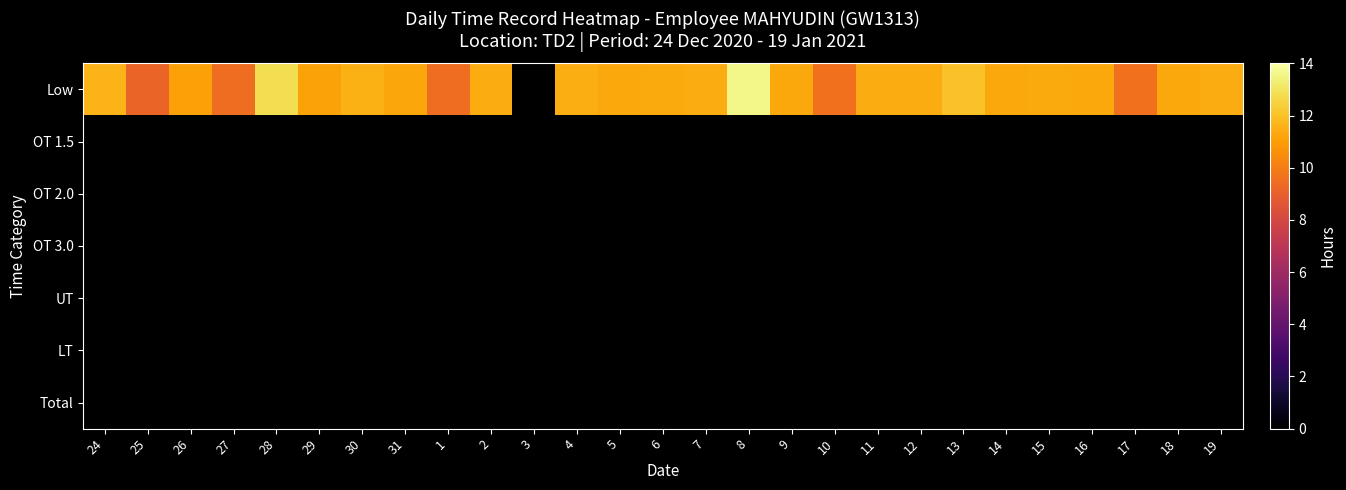

Reading left to right, list all the values displayed in this chart.

Low: 24=11.6	25=9.2	26=11.1	27=9.5	28=12.8	29=11.1	30=11.5	31=11.3	1=9.5	2=11.4	3=0.0	4=11.4	5=11.3	6=11.3	7=11.4	8=13.6	9=11.3	10=9.6	11=11.4	12=11.4	13=12.0	14=11.3	15=11.3	16=11.3	17=9.6	18=11.3	19=11.4
OT 1.5: 24=0.0	25=0.0	26=0.0	27=0.0	28=0.0	29=0.0	30=0.0	31=0.0	1=0.0	2=0.0	3=0.0	4=0.0	5=0.0	6=0.0	7=0.0	8=0.0	9=0.0	10=0.0	11=0.0	12=0.0	13=0.0	14=0.0	15=0.0	16=0.0	17=0.0	18=0.0	19=0.0
OT 2.0: 24=0.0	25=0.0	26=0.0	27=0.0	28=0.0	29=0.0	30=0.0	31=0.0	1=0.0	2=0.0	3=0.0	4=0.0	5=0.0	6=0.0	7=0.0	8=0.0	9=0.0	10=0.0	11=0.0	12=0.0	13=0.0	14=0.0	15=0.0	16=0.0	17=0.0	18=0.0	19=0.0
OT 3.0: 24=0.0	25=0.0	26=0.0	27=0.0	28=0.0	29=0.0	30=0.0	31=0.0	1=0.0	2=0.0	3=0.0	4=0.0	5=0.0	6=0.0	7=0.0	8=0.0	9=0.0	10=0.0	11=0.0	12=0.0	13=0.0	14=0.0	15=0.0	16=0.0	17=0.0	18=0.0	19=0.0
UT: 24=0.0	25=0.0	26=0.0	27=0.0	28=0.0	29=0.0	30=0.0	31=0.0	1=0.0	2=0.0	3=0.0	4=0.0	5=0.0	6=0.0	7=0.0	8=0.0	9=0.0	10=0.0	11=0.0	12=0.0	13=0.0	14=0.0	15=0.0	16=0.0	17=0.0	18=0.0	19=0.0
LT: 24=0.0	25=0.0	26=0.0	27=0.0	28=0.0	29=0.0	30=0.0	31=0.0	1=0.0	2=0.0	3=0.0	4=0.0	5=0.0	6=0.0	7=0.0	8=0.0	9=0.0	10=0.0	11=0.0	12=0.0	13=0.0	14=0.0	15=0.0	16=0.0	17=0.0	18=0.0	19=0.0
Total: 24=0.0	25=0.0	26=0.0	27=0.0	28=0.0	29=0.0	30=0.0	31=0.0	1=0.0	2=0.0	3=0.0	4=0.0	5=0.0	6=0.0	7=0.0	8=0.0	9=0.0	10=0.0	11=0.0	12=0.0	13=0.0	14=0.0	15=0.0	16=0.0	17=0.0	18=0.0	19=0.0